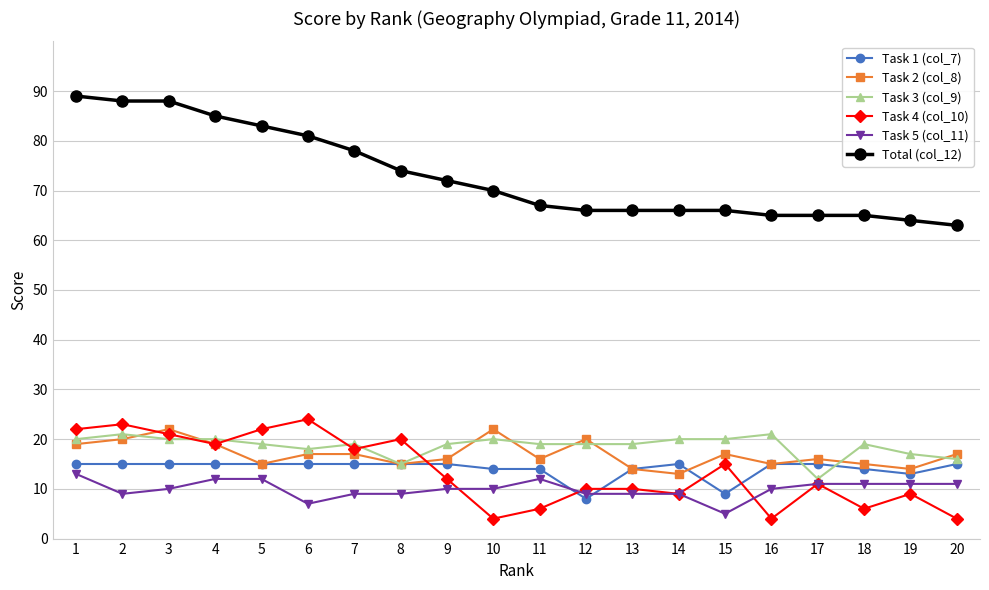

True or false: Task 3 (col_9) and Total (col_12) intersect in this chart.

False